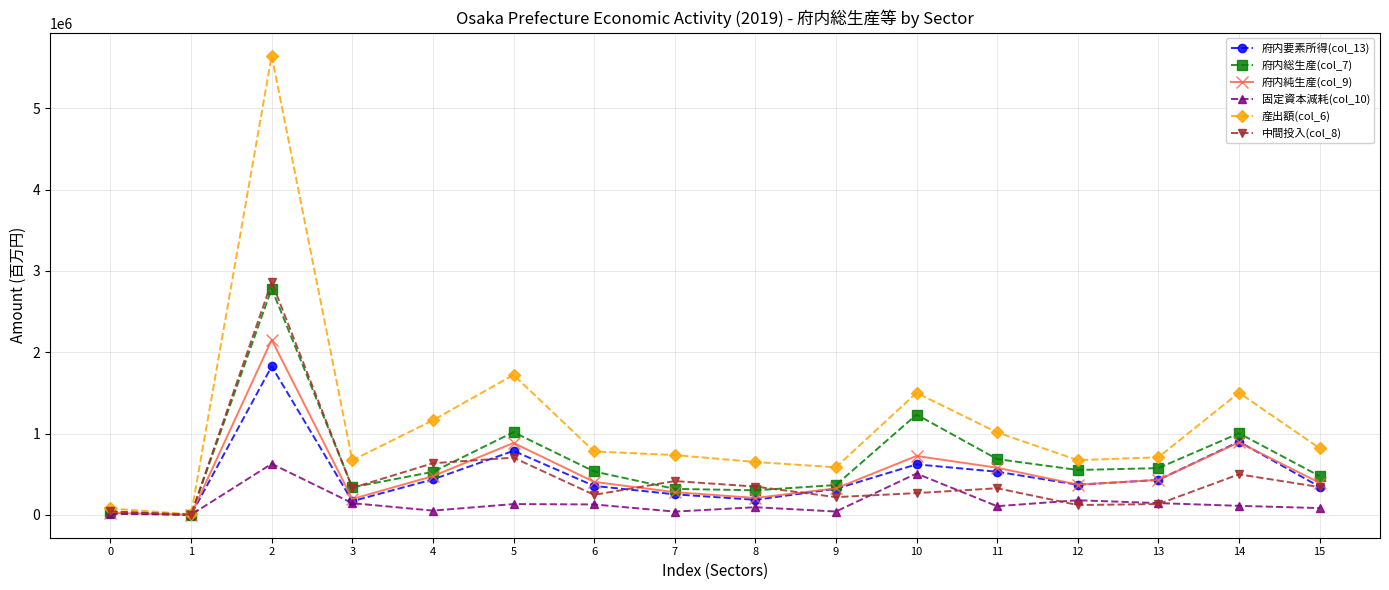

What are all the series names shown in the legend?

府内要素所得(col_13), 府内総生産(col_7), 府内純生産(col_9), 固定資本減耗(col_10), 産出額(col_6), 中間投入(col_8)